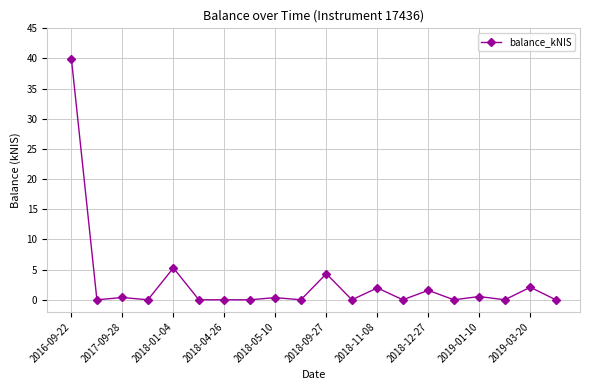

What is the sum of all values?

56.4